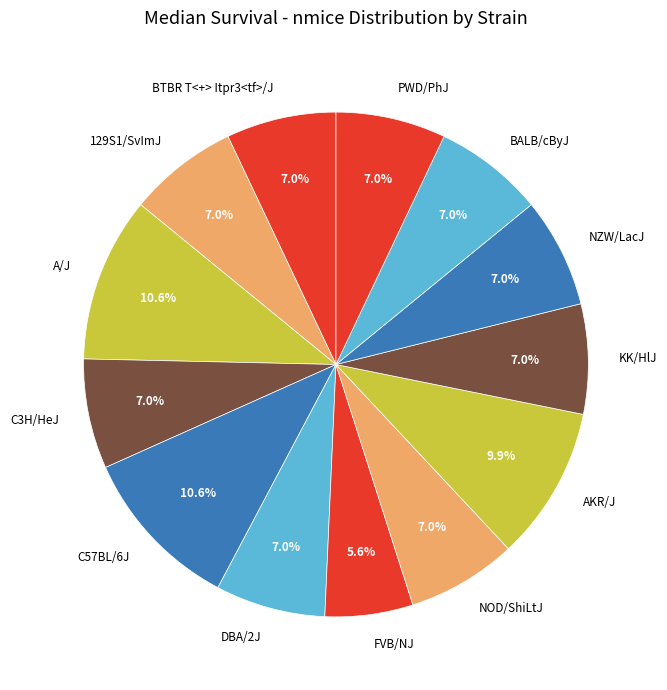

Which has a higher value, AKR/J or 129S1/SvImJ?

AKR/J